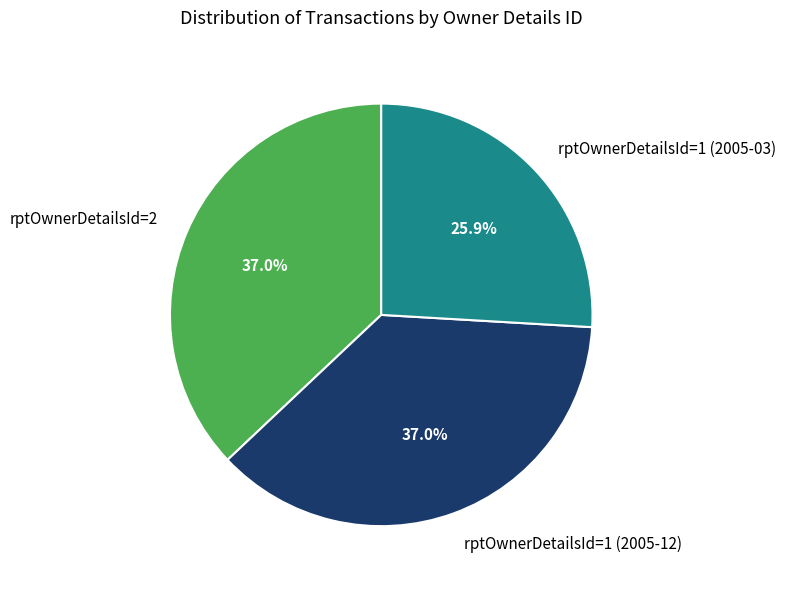

Is it true that rptOwnerDetailsId=1 (2005-12) is 30% of the pie?

False